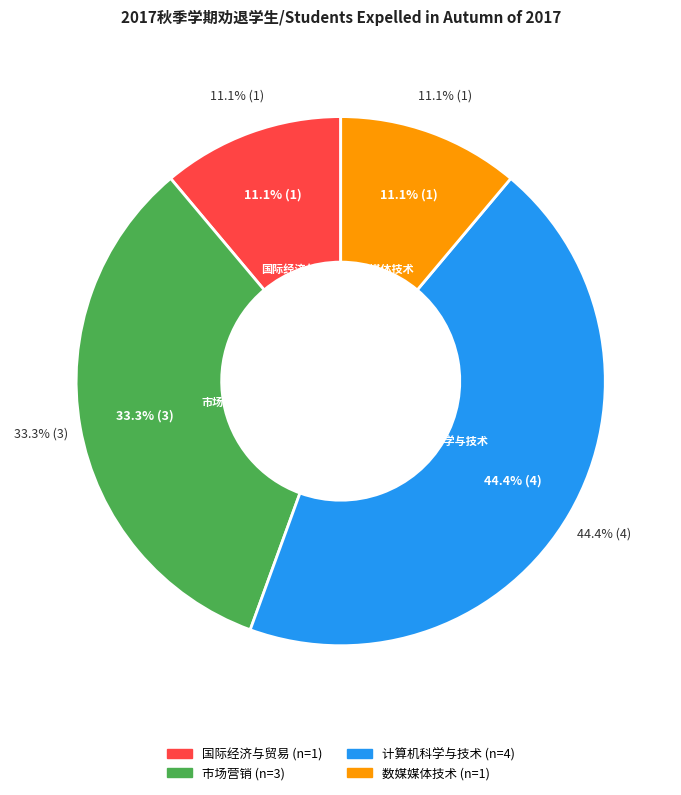

What is the largest slice in the pie chart?

计算机科学与技术